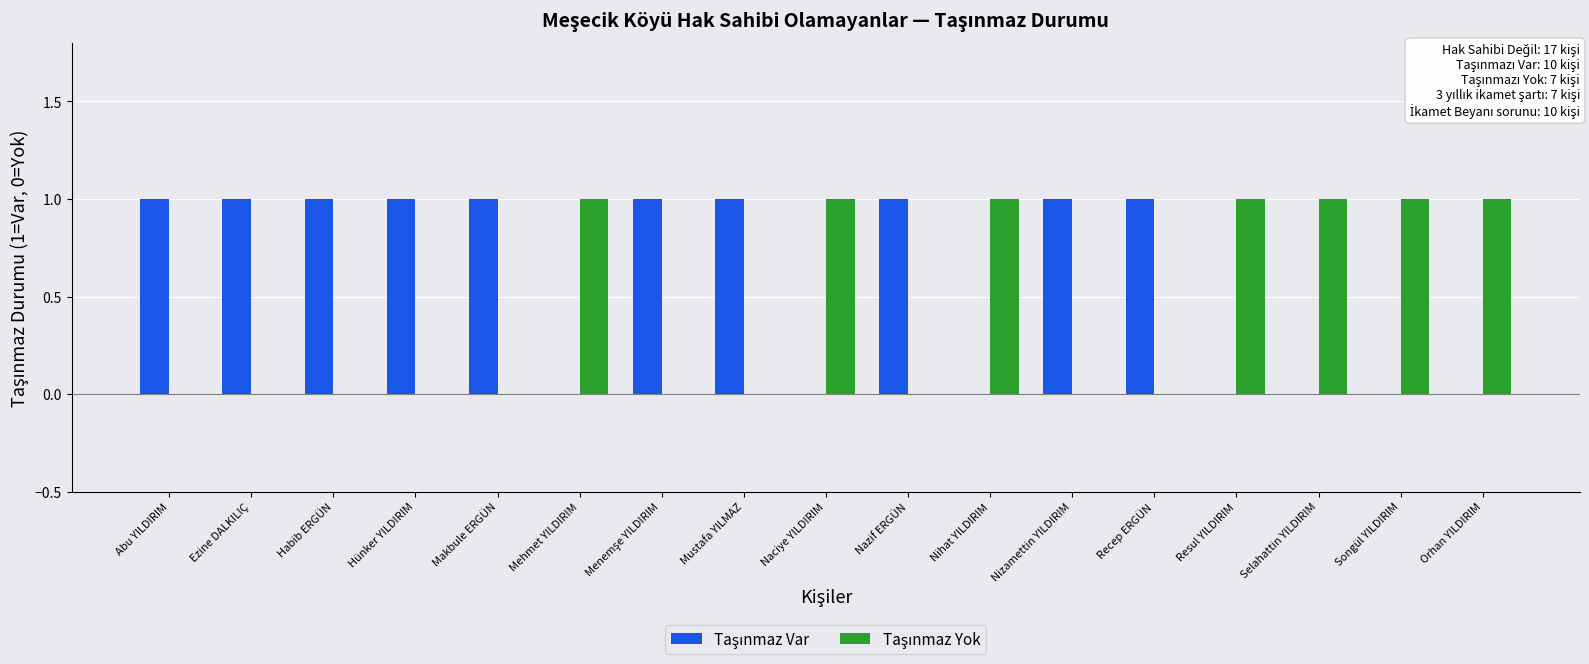

Reading left to right, extract all data points from this chart.

Taşınmaz Var: Abu YILDIRIM=1	Ezine DALKILIÇ=1	Habib ERGÜN=1	Hünker YILDIRIM=1	Makbule ERGÜN=1	Mehmet YILDIRIM=0	Menemşe YILDIRIM=1	Mustafa YILMAZ=1	Naciye YILDIRIM=0	Nazif ERGÜN=1	Nihat YILDIRIM=0	Nizamettin YILDIRIM=1	Recep ERGÜN=1	Resul YILDIRIM=0	Selahattin YILDIRIM=0	Songül YILDIRIM=0	Orhan YILDIRIM=0
Taşınmaz Yok: Abu YILDIRIM=0	Ezine DALKILIÇ=0	Habib ERGÜN=0	Hünker YILDIRIM=0	Makbule ERGÜN=0	Mehmet YILDIRIM=1	Menemşe YILDIRIM=0	Mustafa YILMAZ=0	Naciye YILDIRIM=1	Nazif ERGÜN=0	Nihat YILDIRIM=1	Nizamettin YILDIRIM=0	Recep ERGÜN=0	Resul YILDIRIM=1	Selahattin YILDIRIM=1	Songül YILDIRIM=1	Orhan YILDIRIM=1